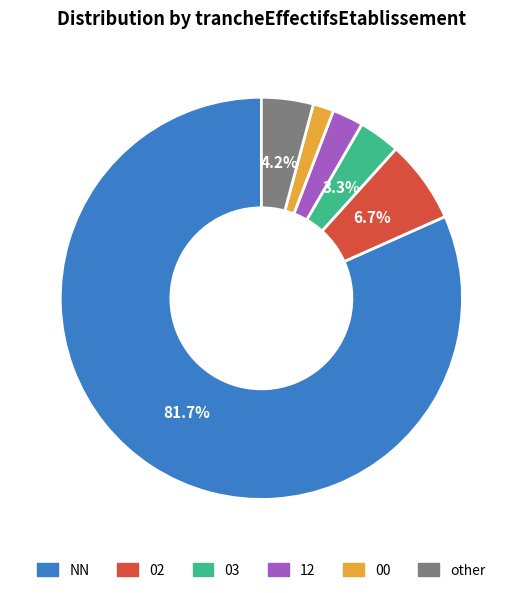

How many slices are in this pie chart?

6